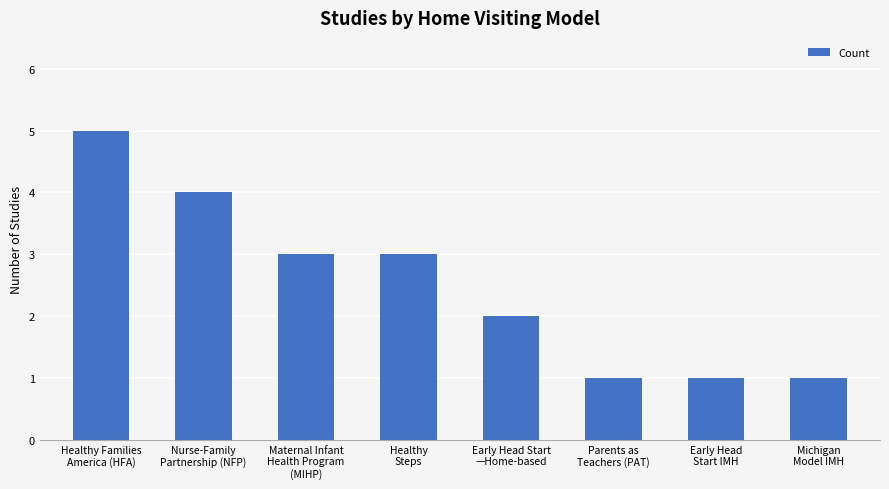

How many values are below 3?

4